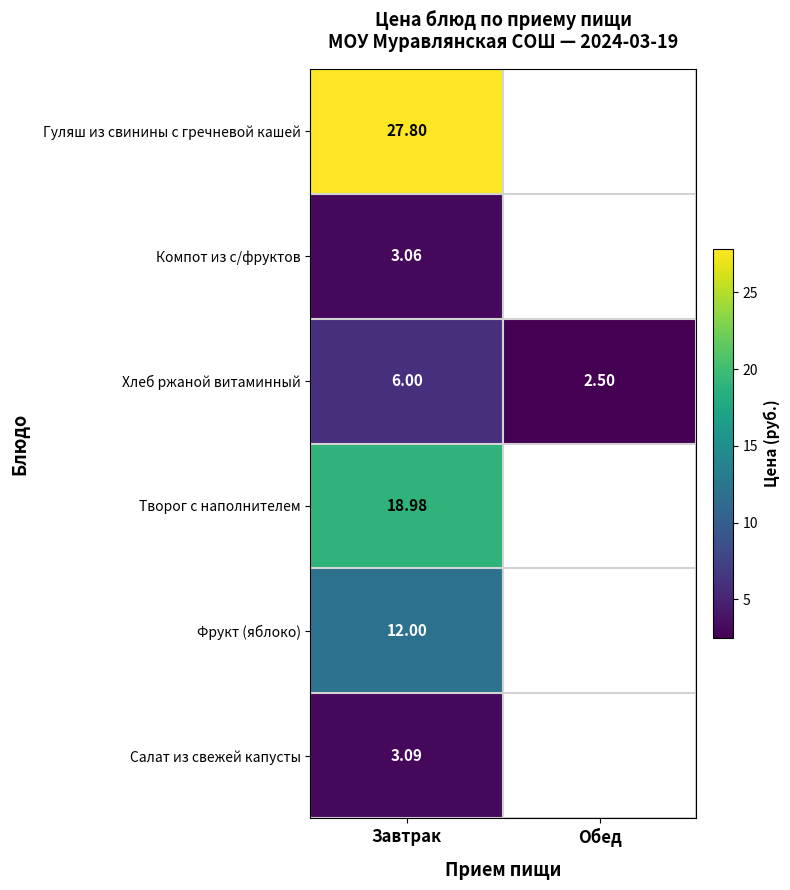

At Завтрак, list the series in order from smallest to largest.

Компот из с/фруктов, Салат из свежей капусты, Хлеб ржаной витаминный, Фрукт (яблоко), Творог с наполнителем, Гуляш из свинины с гречневой кашей